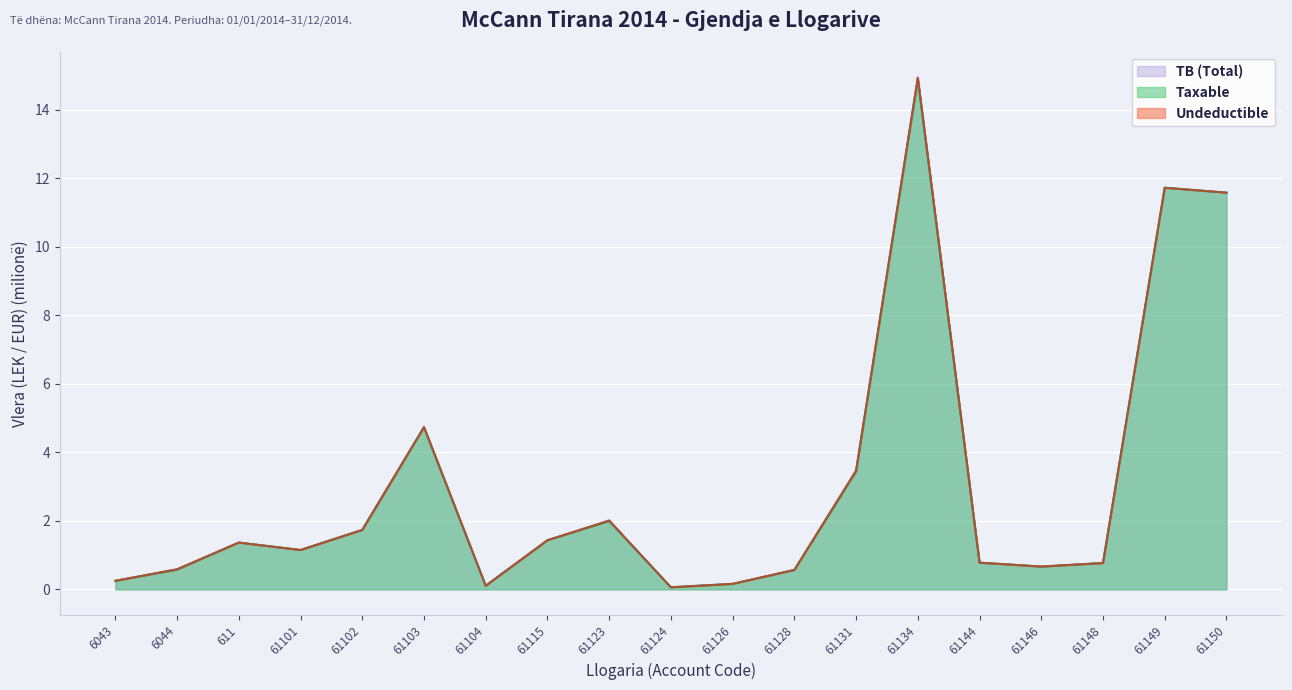

At which label is TB closest to 7?

61103